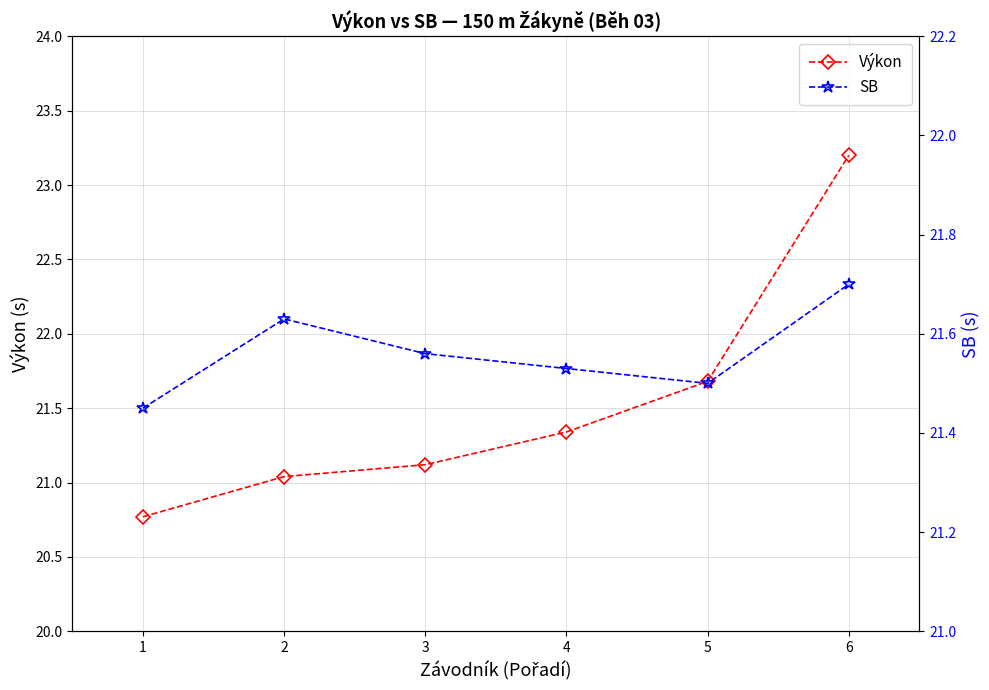

Which series has the widest spread of values?

Výkon